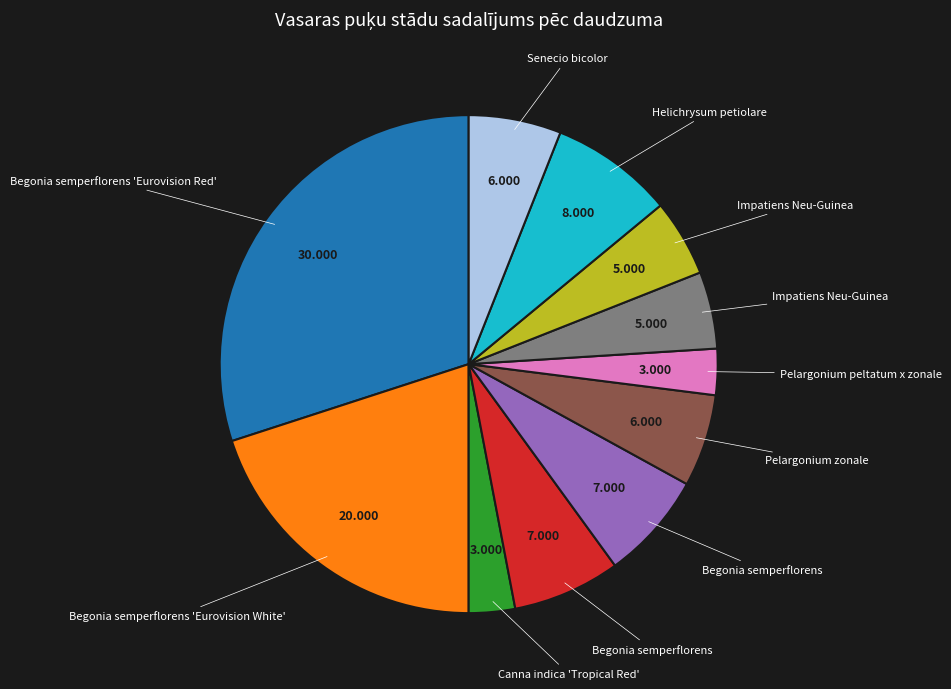

Is there a majority slice in this chart?

No